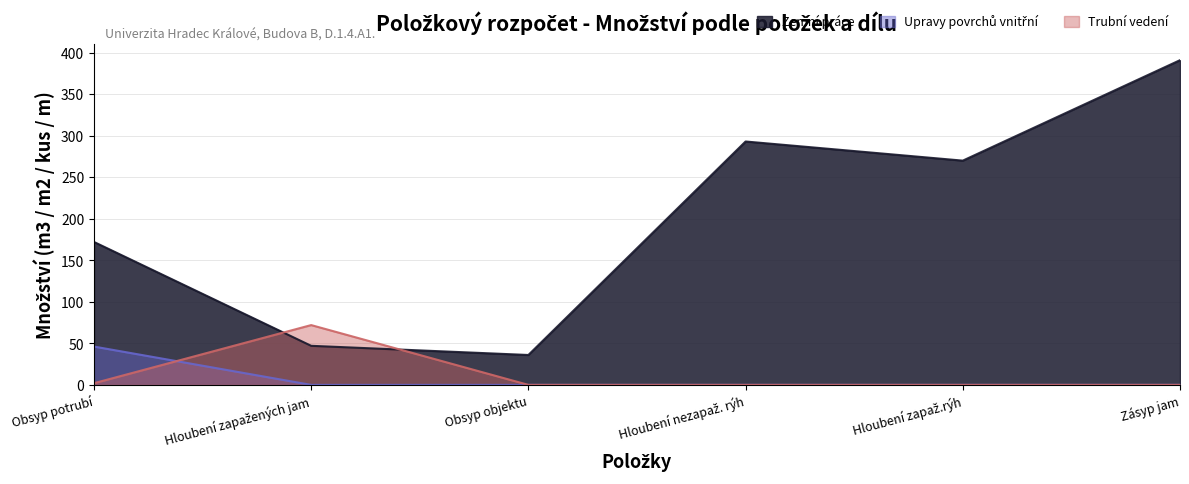

What is the total value across all series at Hloubení zapaž.rýh?

270.0